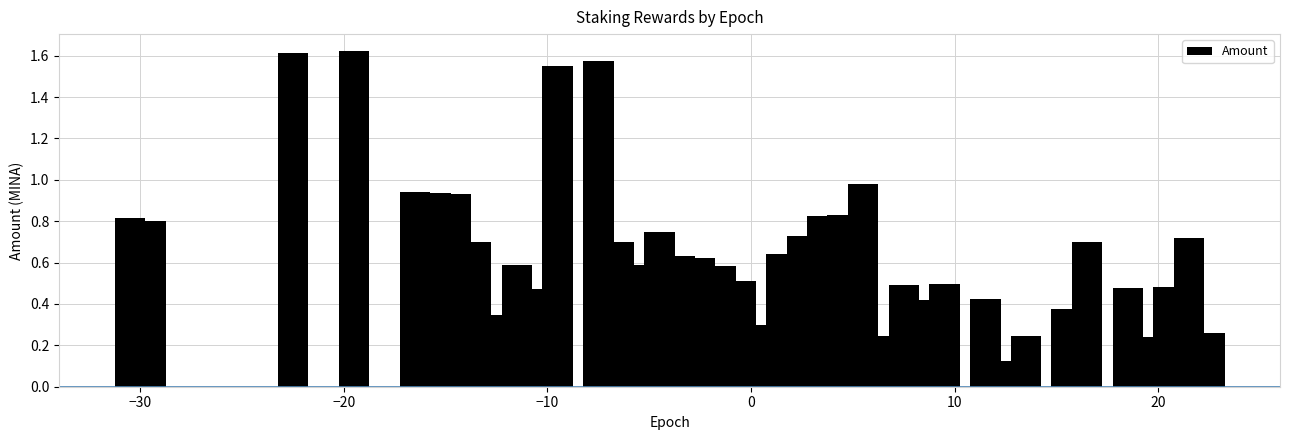

What is the difference between the second highest and minimum values?

1.5